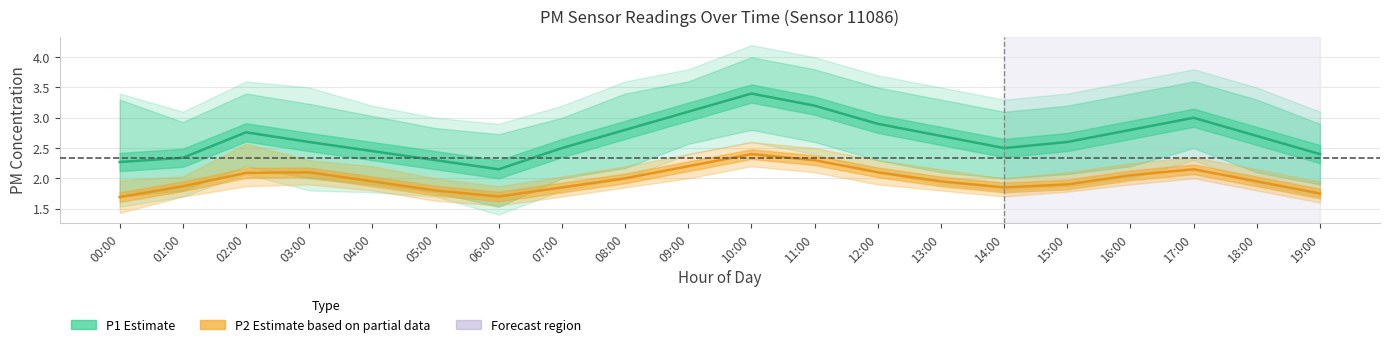

What position from the left is 10:00?

11